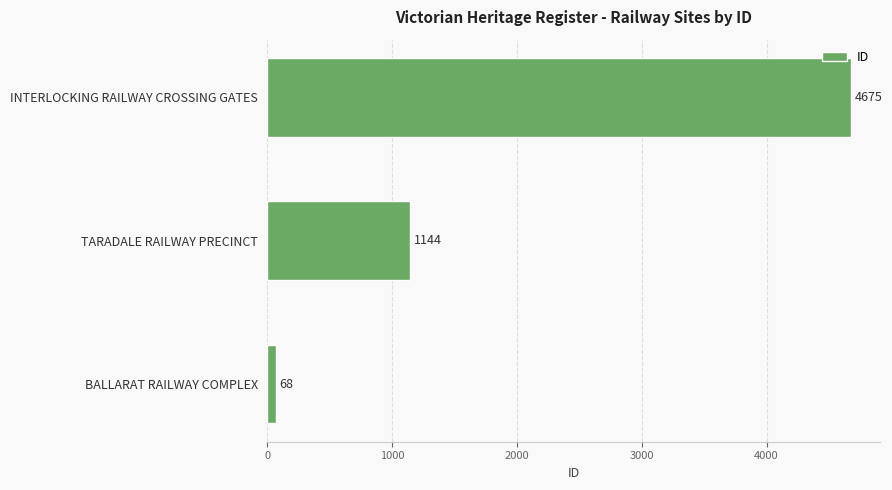

Reading bottom to top, transcribe all the data shown in this chart.

68	1144	4675